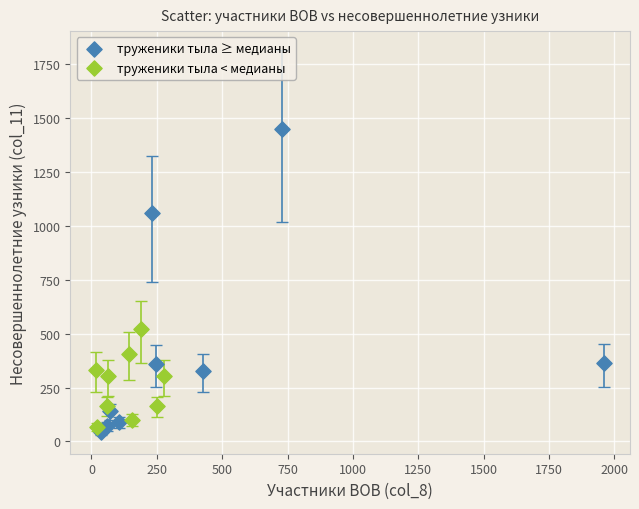

Which series contains the lowest Y value?

труженики тыла ≥ медианы